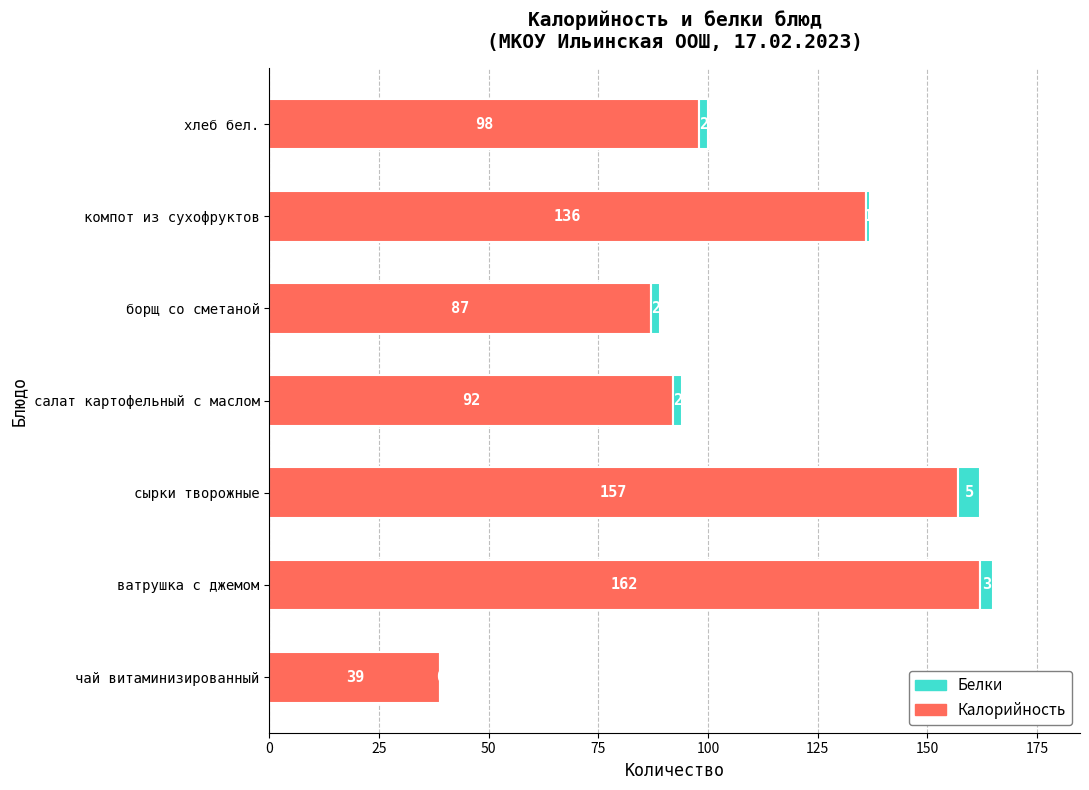

At which category is the sum across all series the highest?

ватрушка с джемом